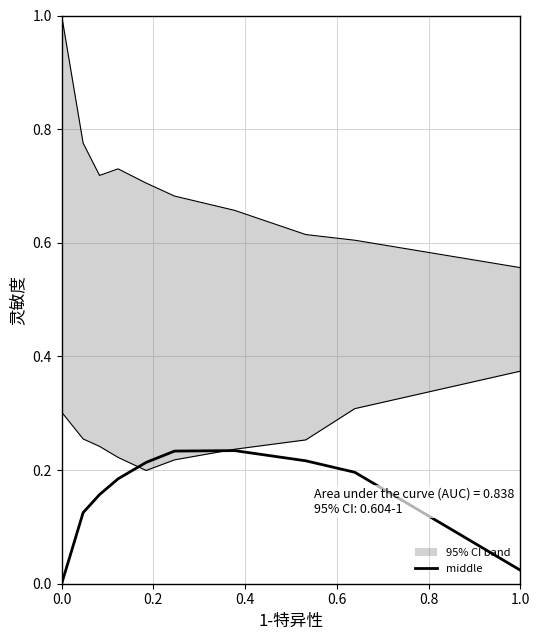

True or false: middle has a value of 0.1 at 6.

False